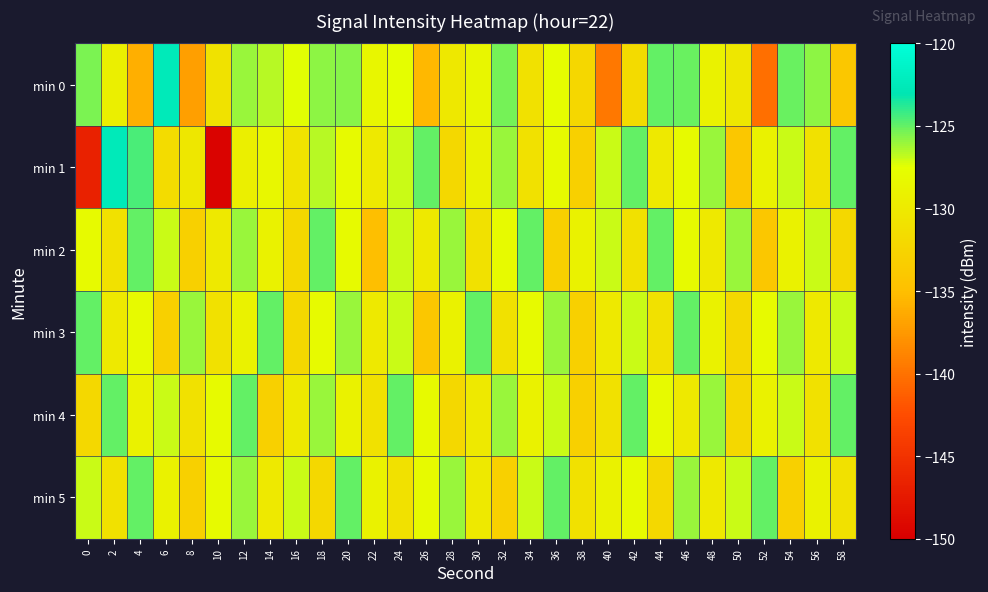

At which category is the sum across all series the highest?

12